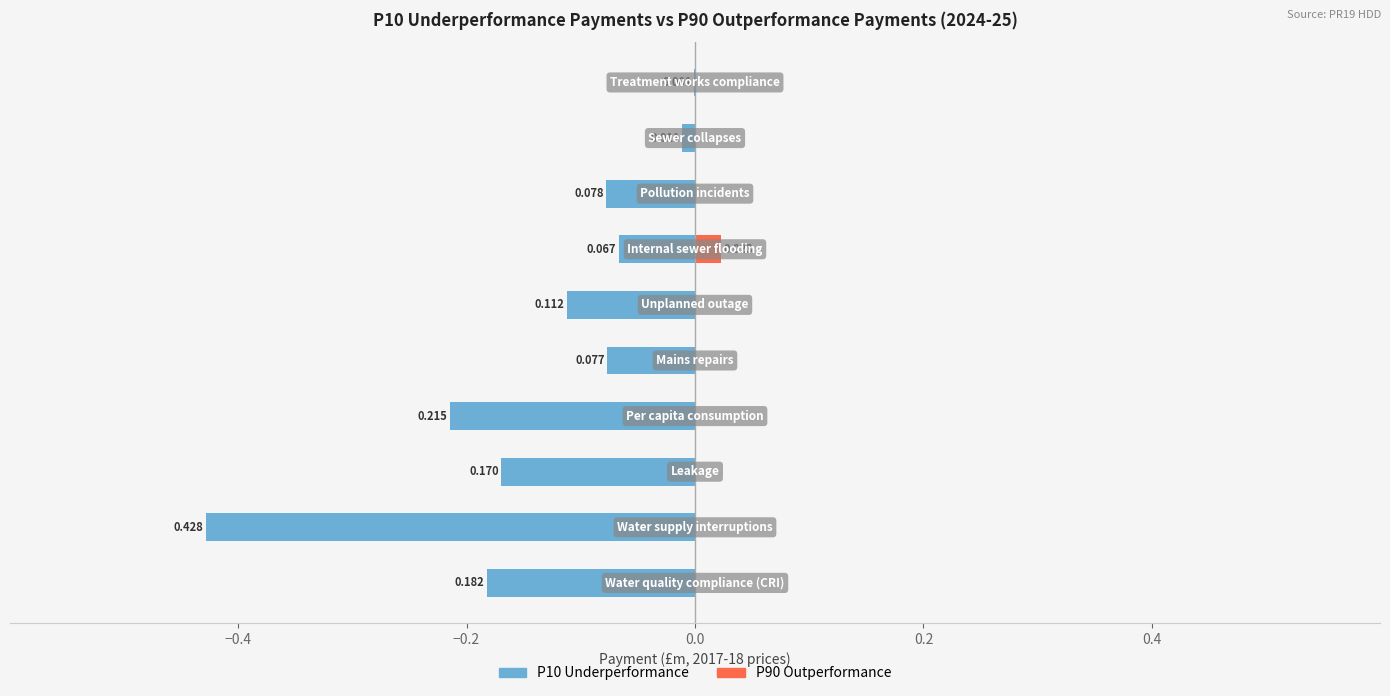

At how many categories does at least one series exceed 0?

1